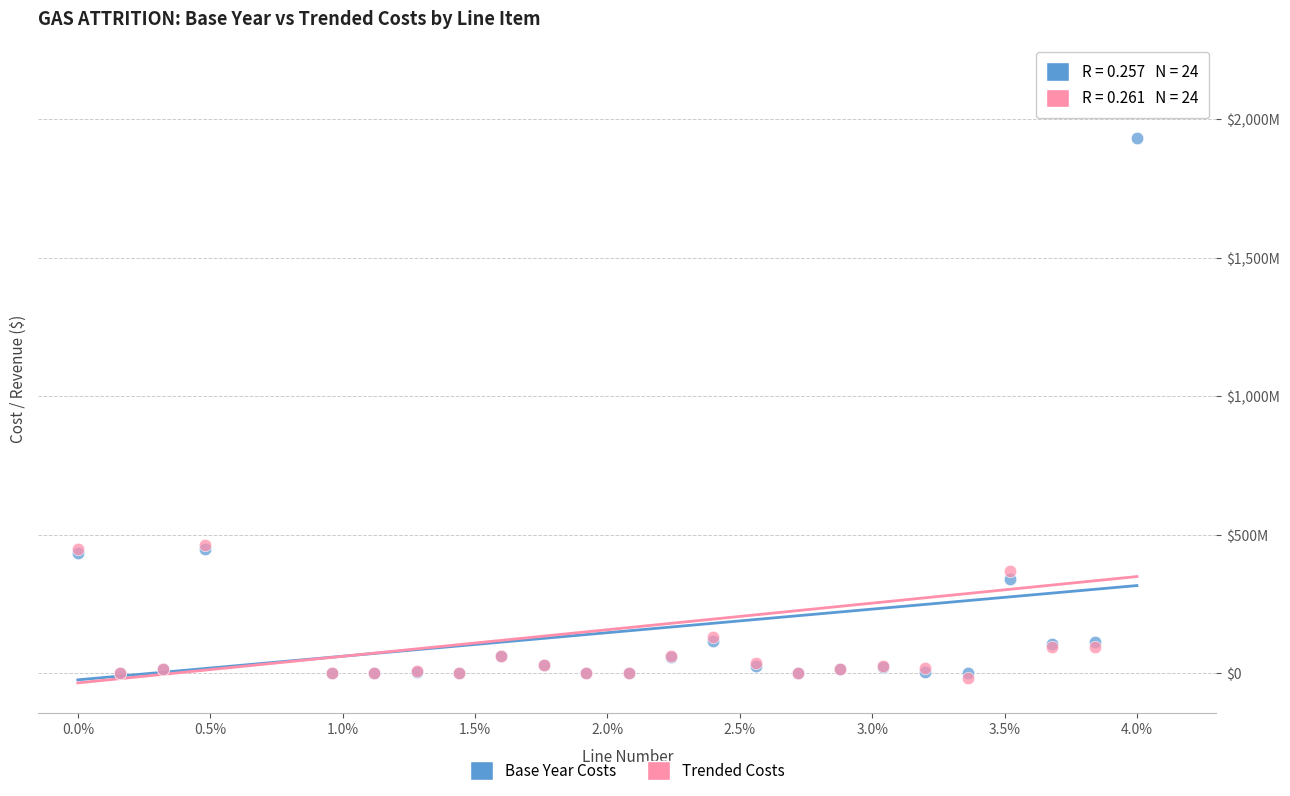

What are all the series names shown in the legend?

Base Year Costs, Trended Costs